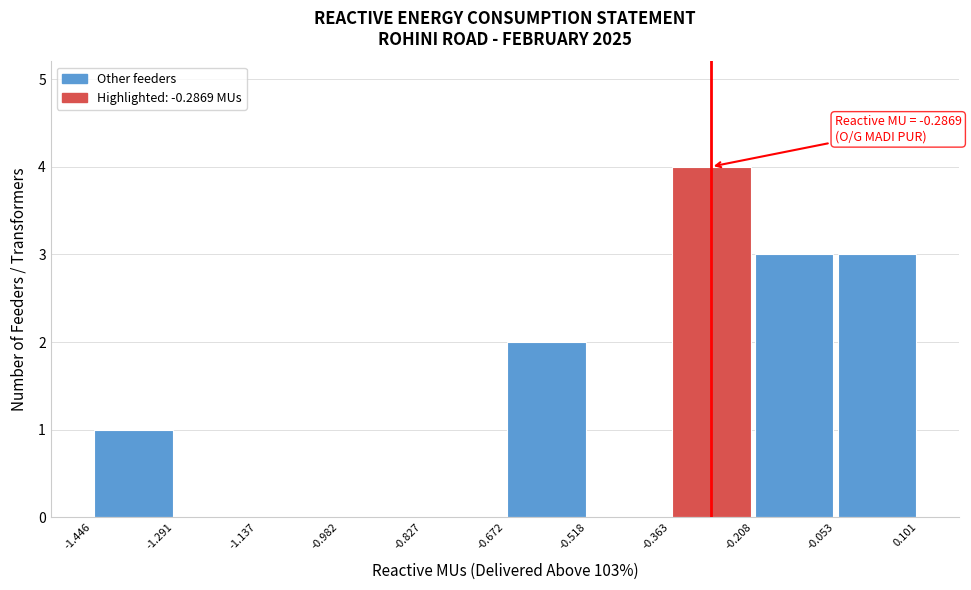

Which range on the x-axis has the tallest bar?

-0.363 to -0.208